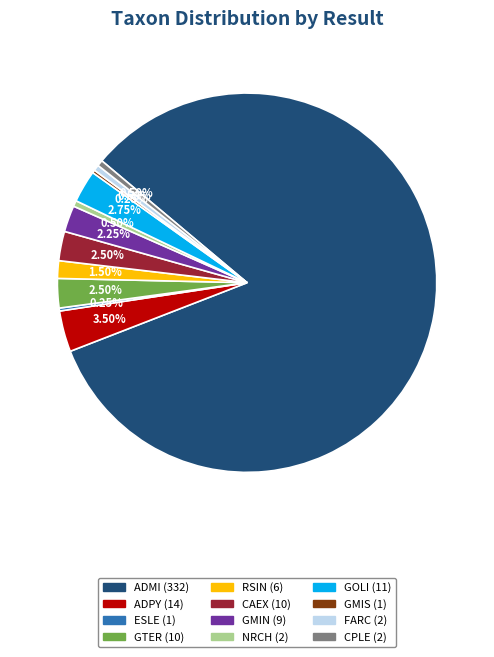

Combined, do GOLI and NRCH account for over 50%?

No